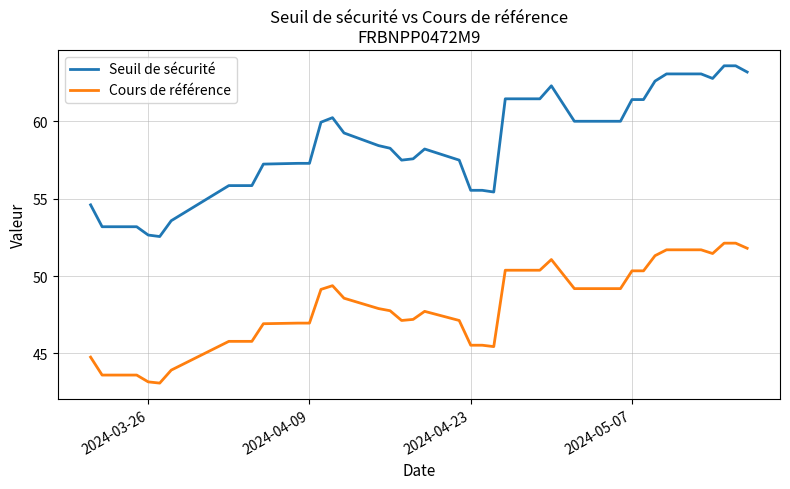

Which series has the widest spread of values?

Seuil de sécurité